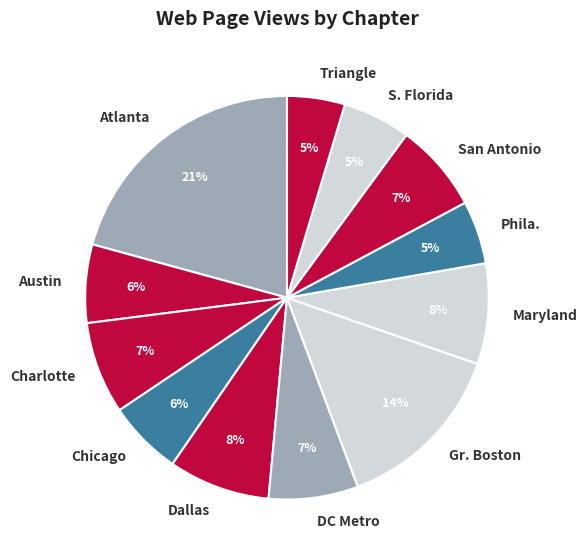

To the nearest percent, what is the combined percentage of Atlanta and San Antonio?

28%